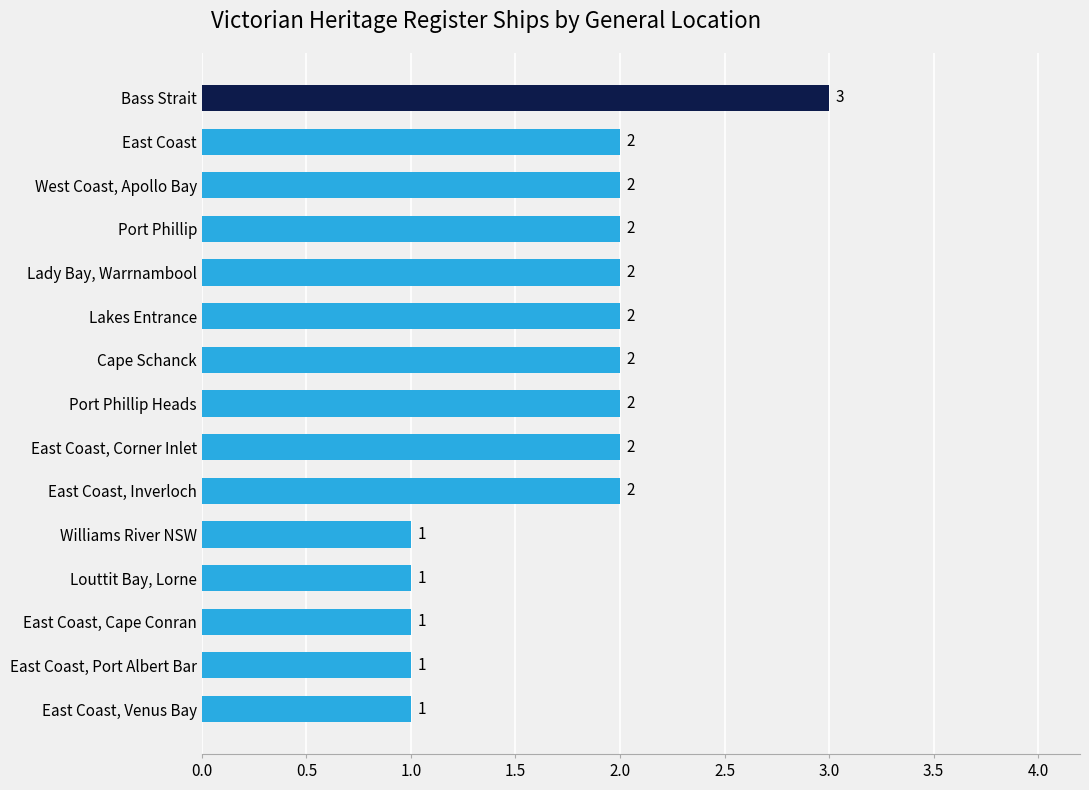

Reading top to bottom, transcribe all the data shown in this chart.

3	2	2	2	2	2	2	2	2	2	1	1	1	1	1